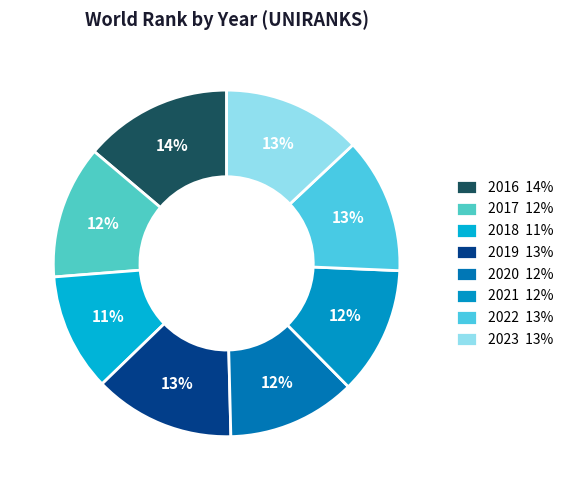

What percentage is the 2023 slice, to the nearest percent?

13%